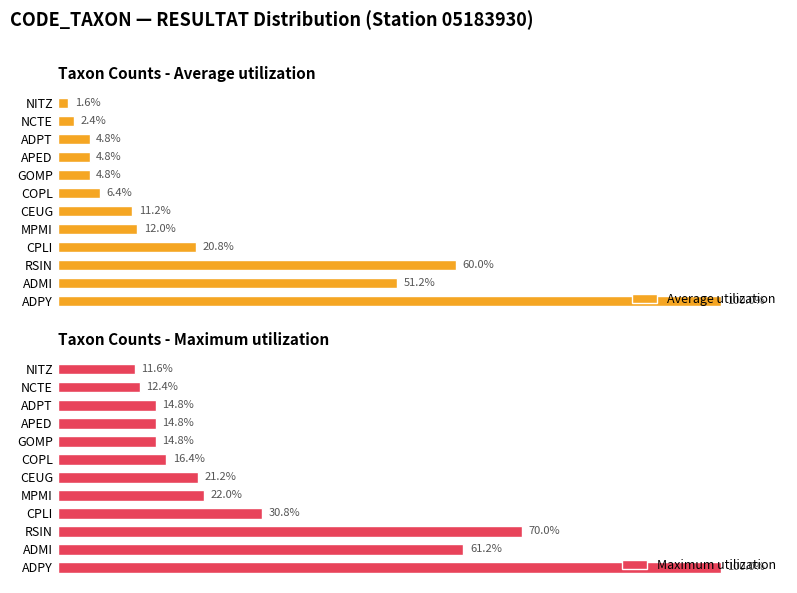

At which label is Average utilization closest to 50?

ADMI